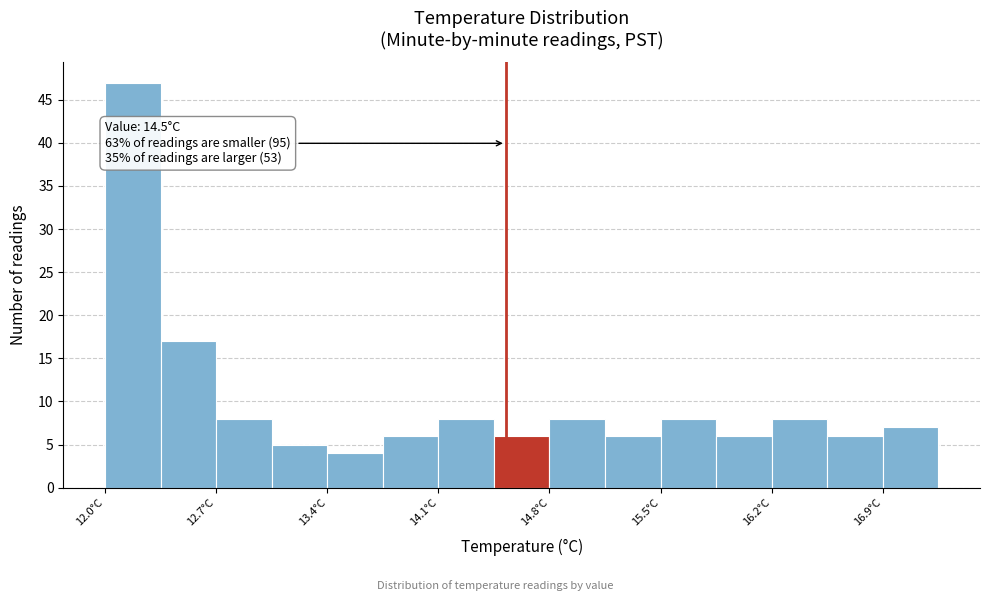

Read against the x-axis, roughly where is the centre of the tallest bar?

12.2